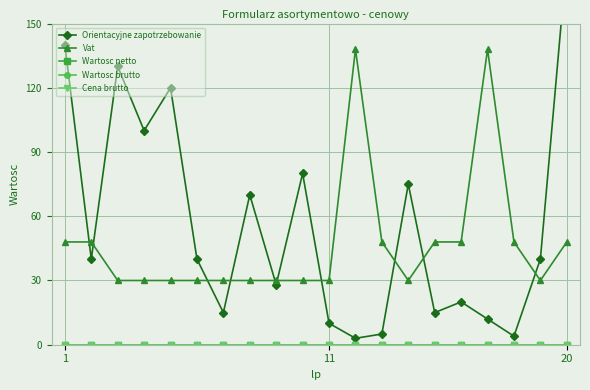

The Wartosc brutto series shows 0 at 3. True or false?

True